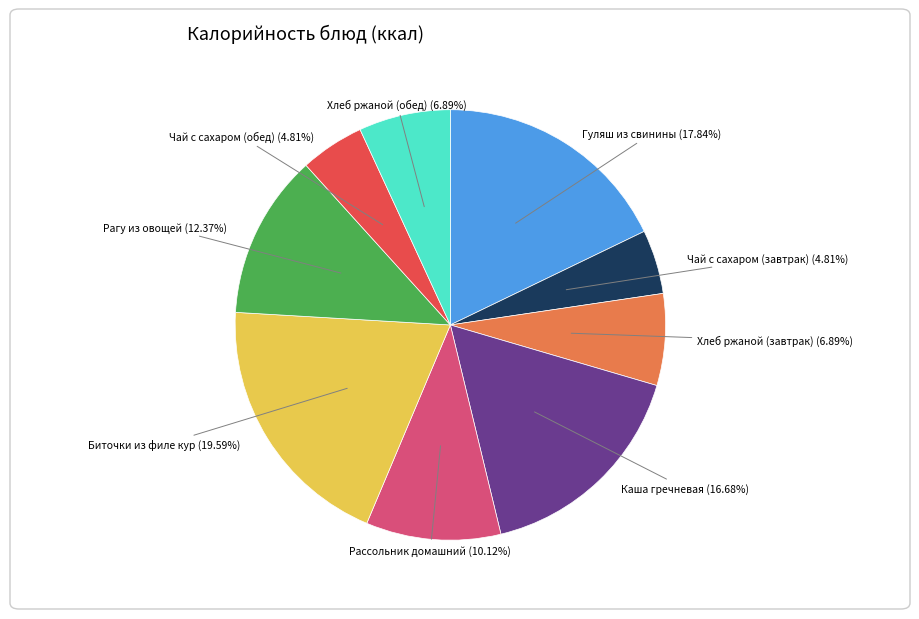

How much of the chart is everything except Хлеб ржаной (обед)?

93.1%